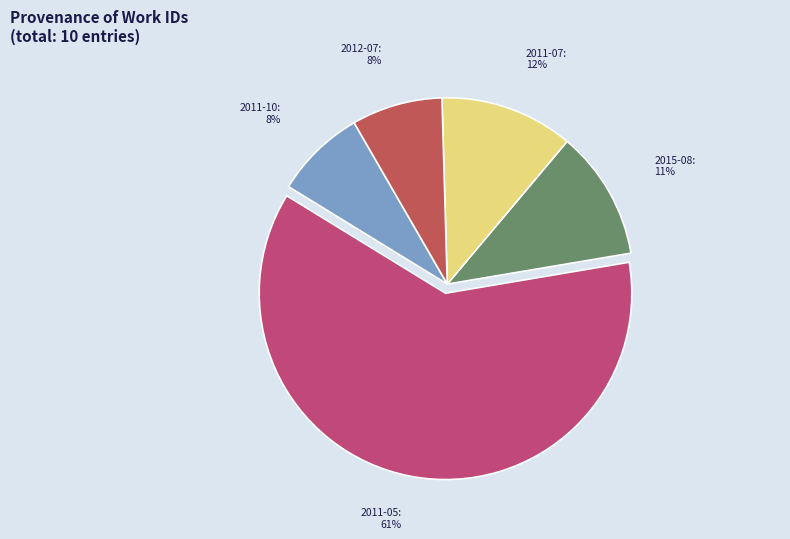

Does any single category account for the majority?

Yes